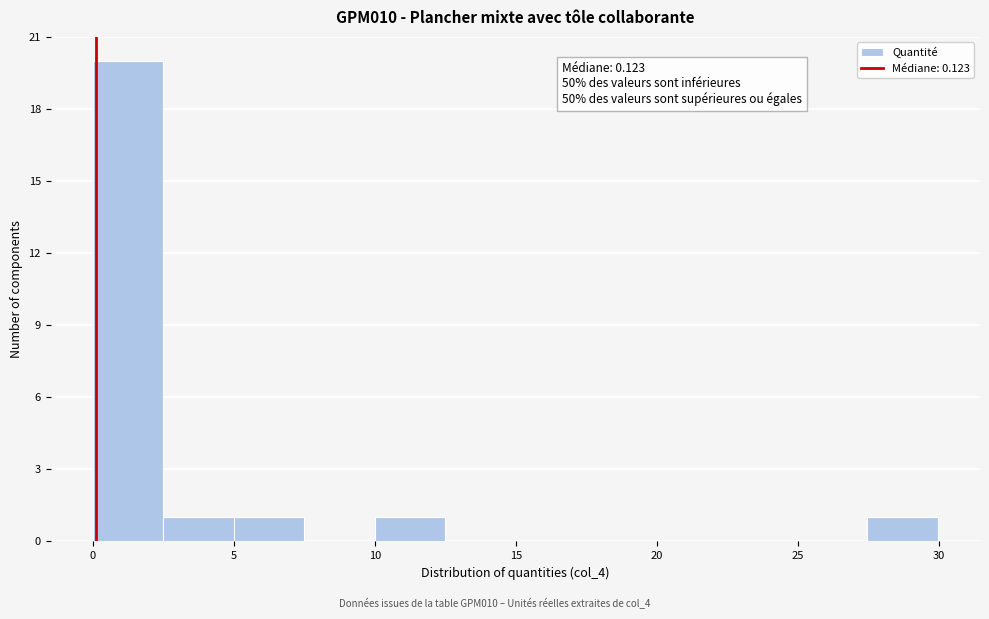

Over which range of the x-axis is the bar tallest?

0.0 to 2.5